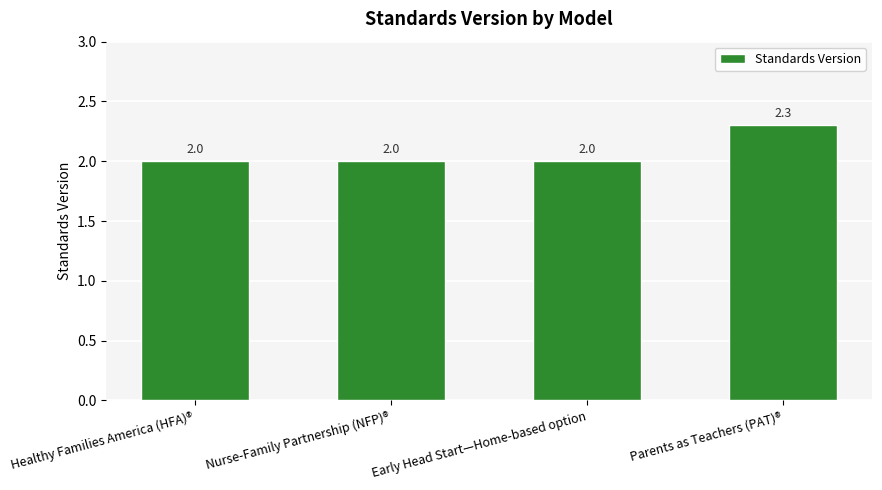

How many bars are there in total?

4